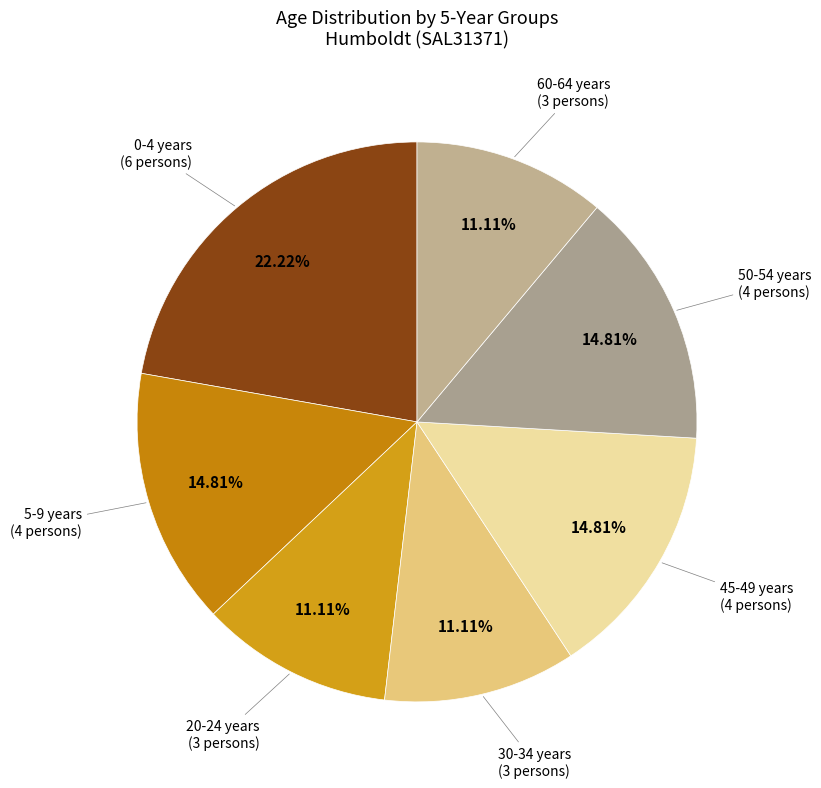

How many segments does this pie chart have?

7